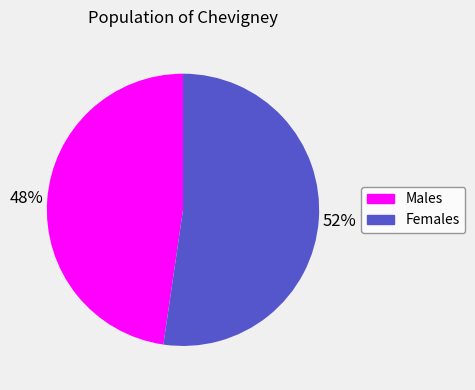

Is there any slice that represents more than half of the pie?

Yes